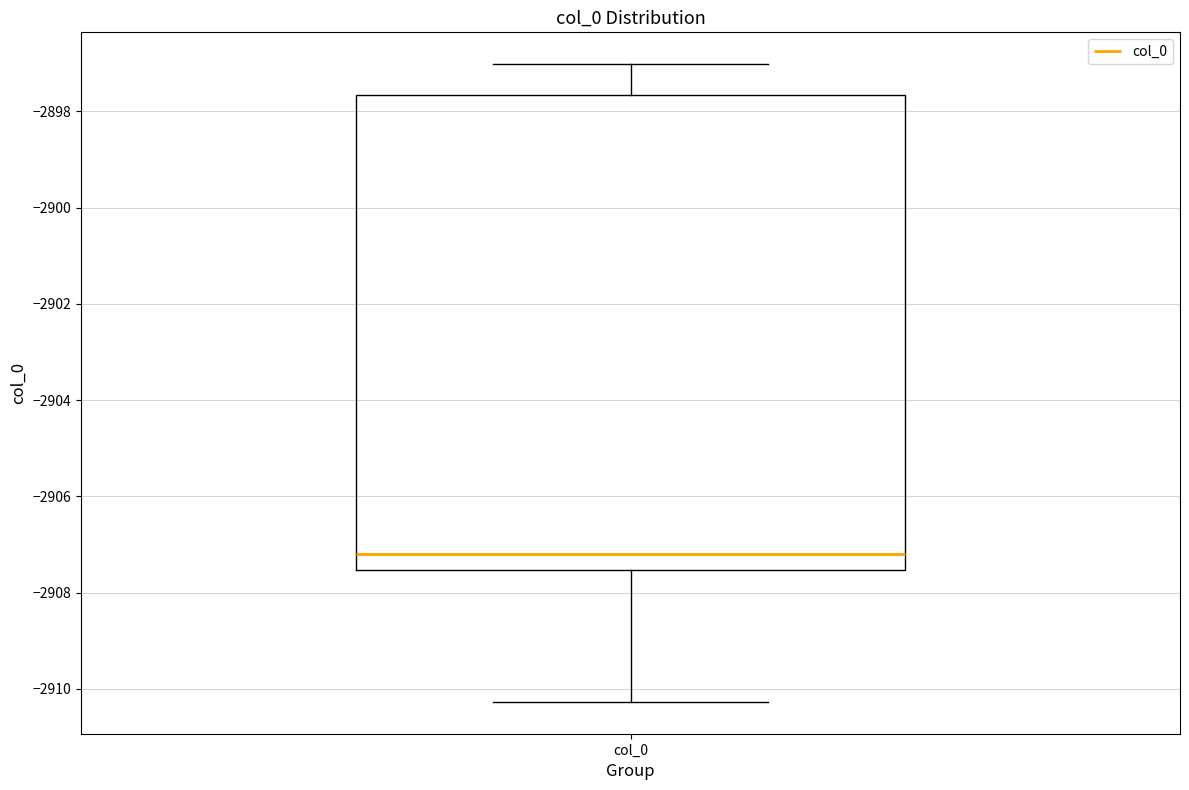

Transcribe this box plot: give where the median line is, the range the box spans, and where the two whiskers end, as read against the y-axis. The values are not printed on the chart, so give them approximately, as read against the axis.

median -2907.2, box -2907.6 to -2897.6, whiskers -2910.2 to -2897.0